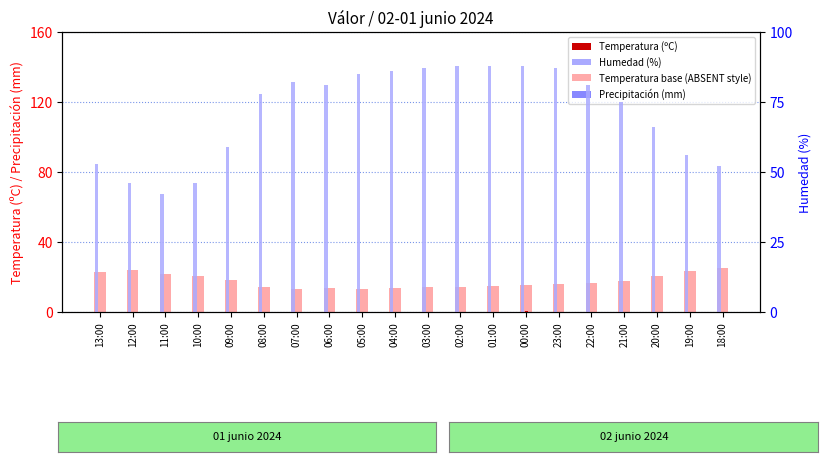

List the series in order of their overall mean, lowest first.

Precipitación (mm), Temperatura (ºC), Humedad (%)